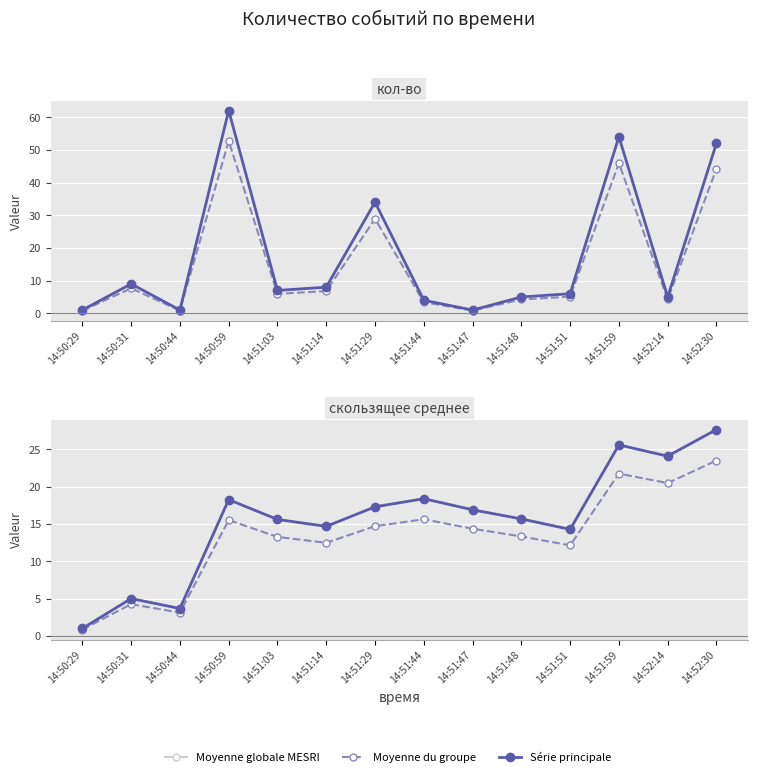

Is this an area chart (filled region under the line)?

No